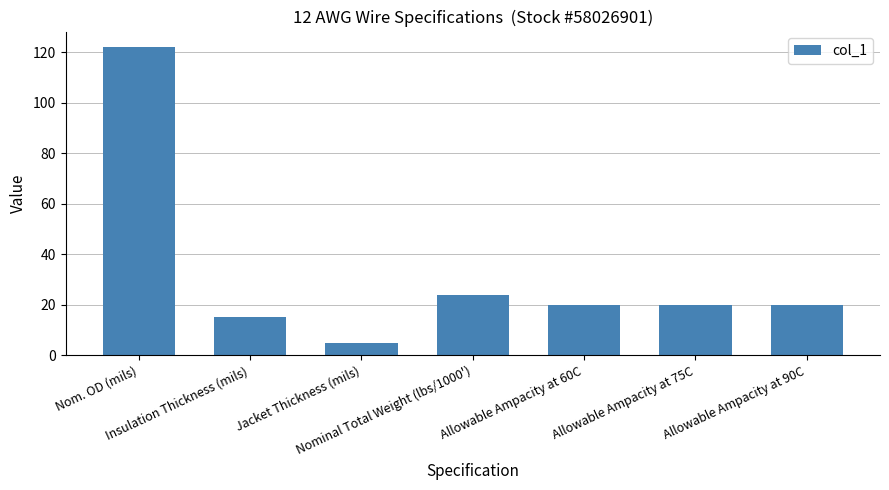

What is the label of the 4th bar from the left?

Nominal Total Weight (lbs/1000')